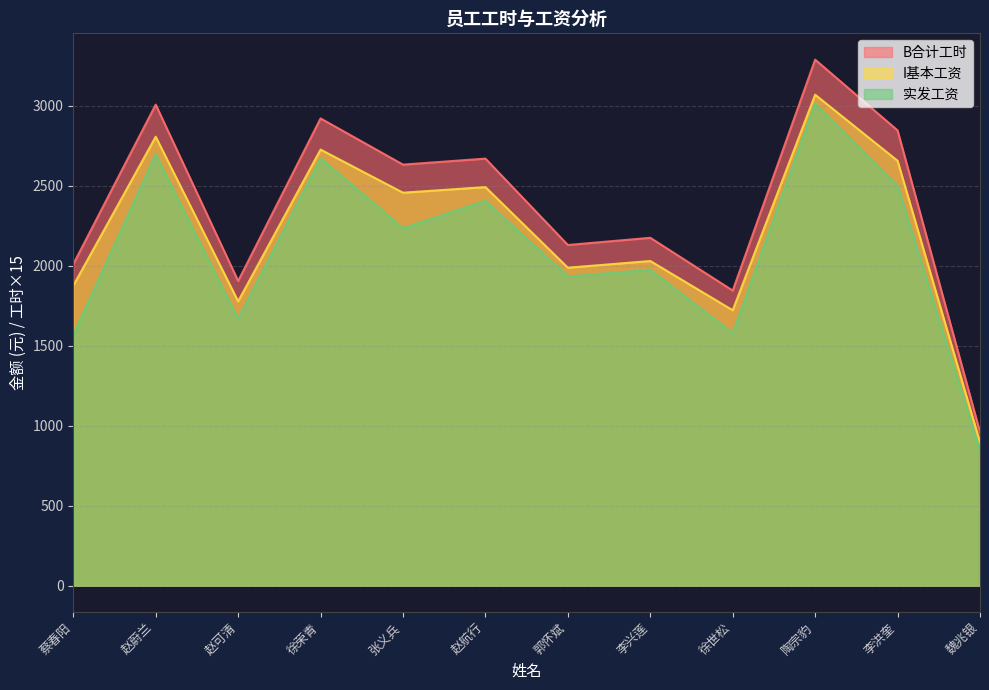

What is the sum of all I基本工资 values?

26498.5